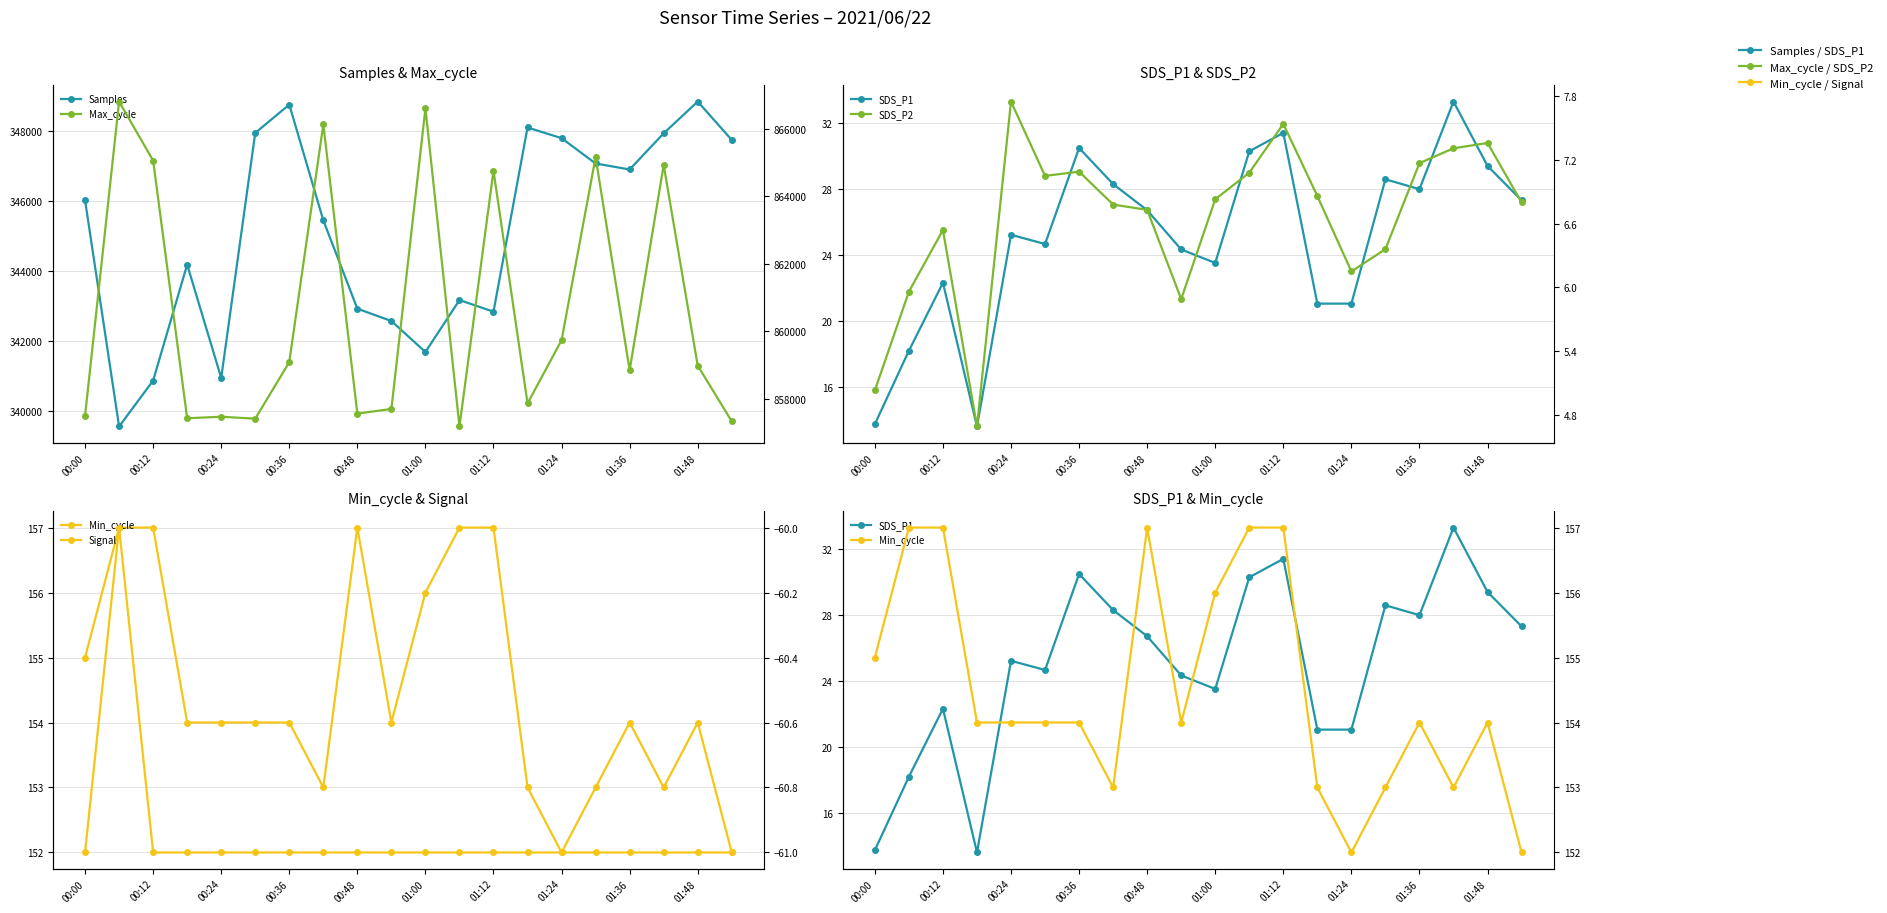

Which category has the lowest value across all series?

00:00